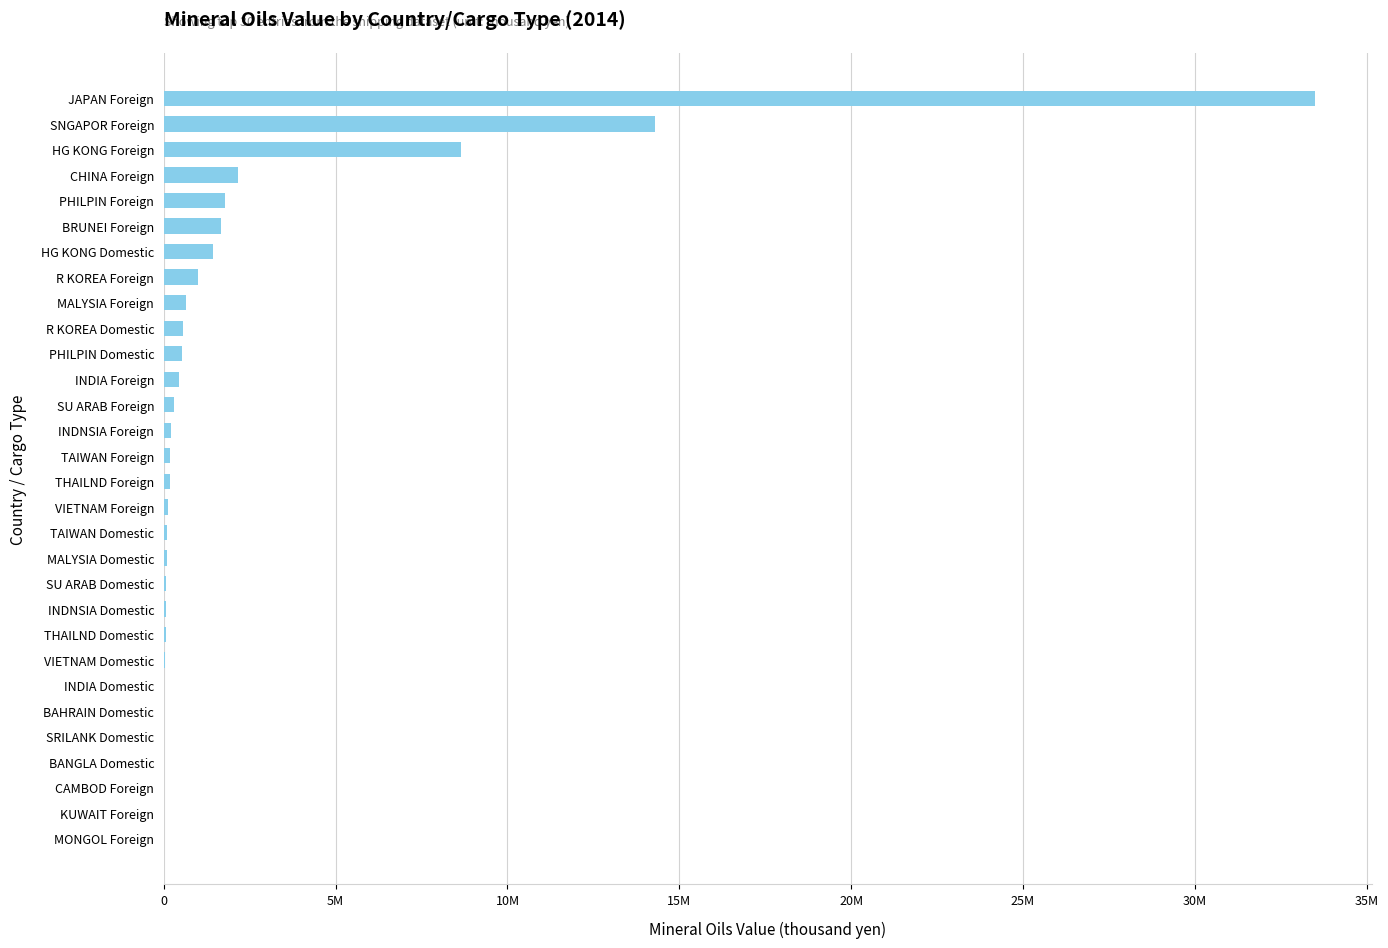

What is the difference between the second highest and minimum values?

14296726